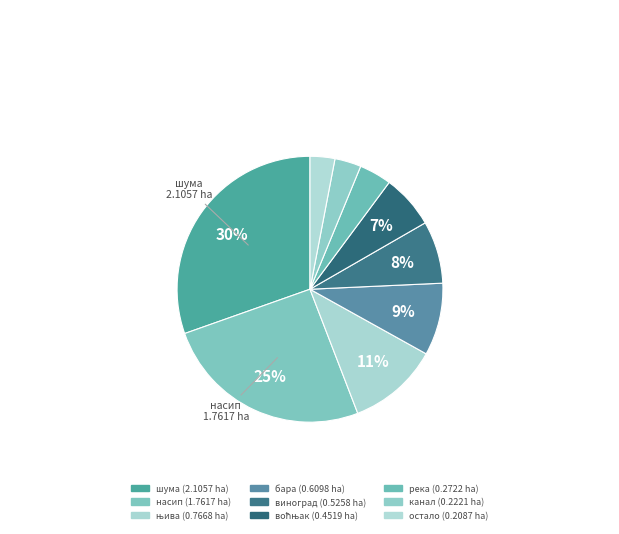

Which category has the biggest portion of the pie?

шума